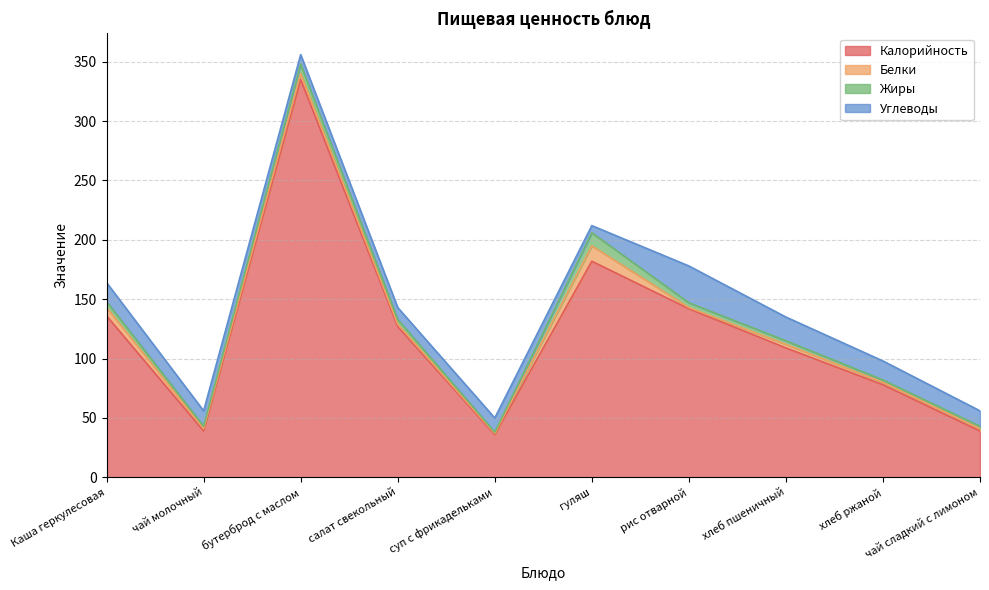

Does the chart display data point markers on the line(s)?

No